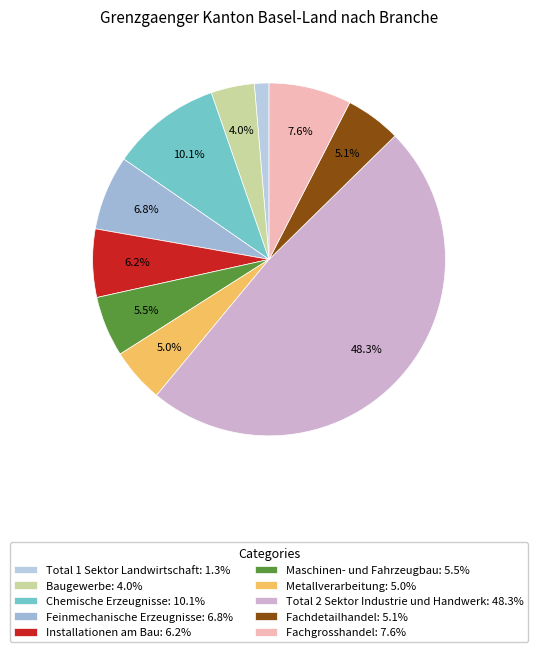

To the nearest percent, what portion does Feinmechanische Erzeugnisse represent?

7%